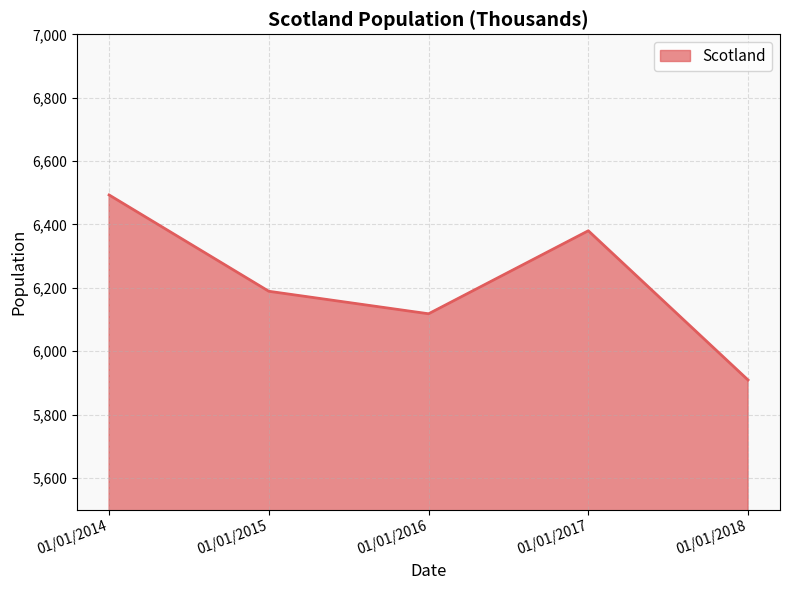

Rank the categories by value from highest to lowest.

01/01/2014, 01/01/2017, 01/01/2015, 01/01/2016, 01/01/2018